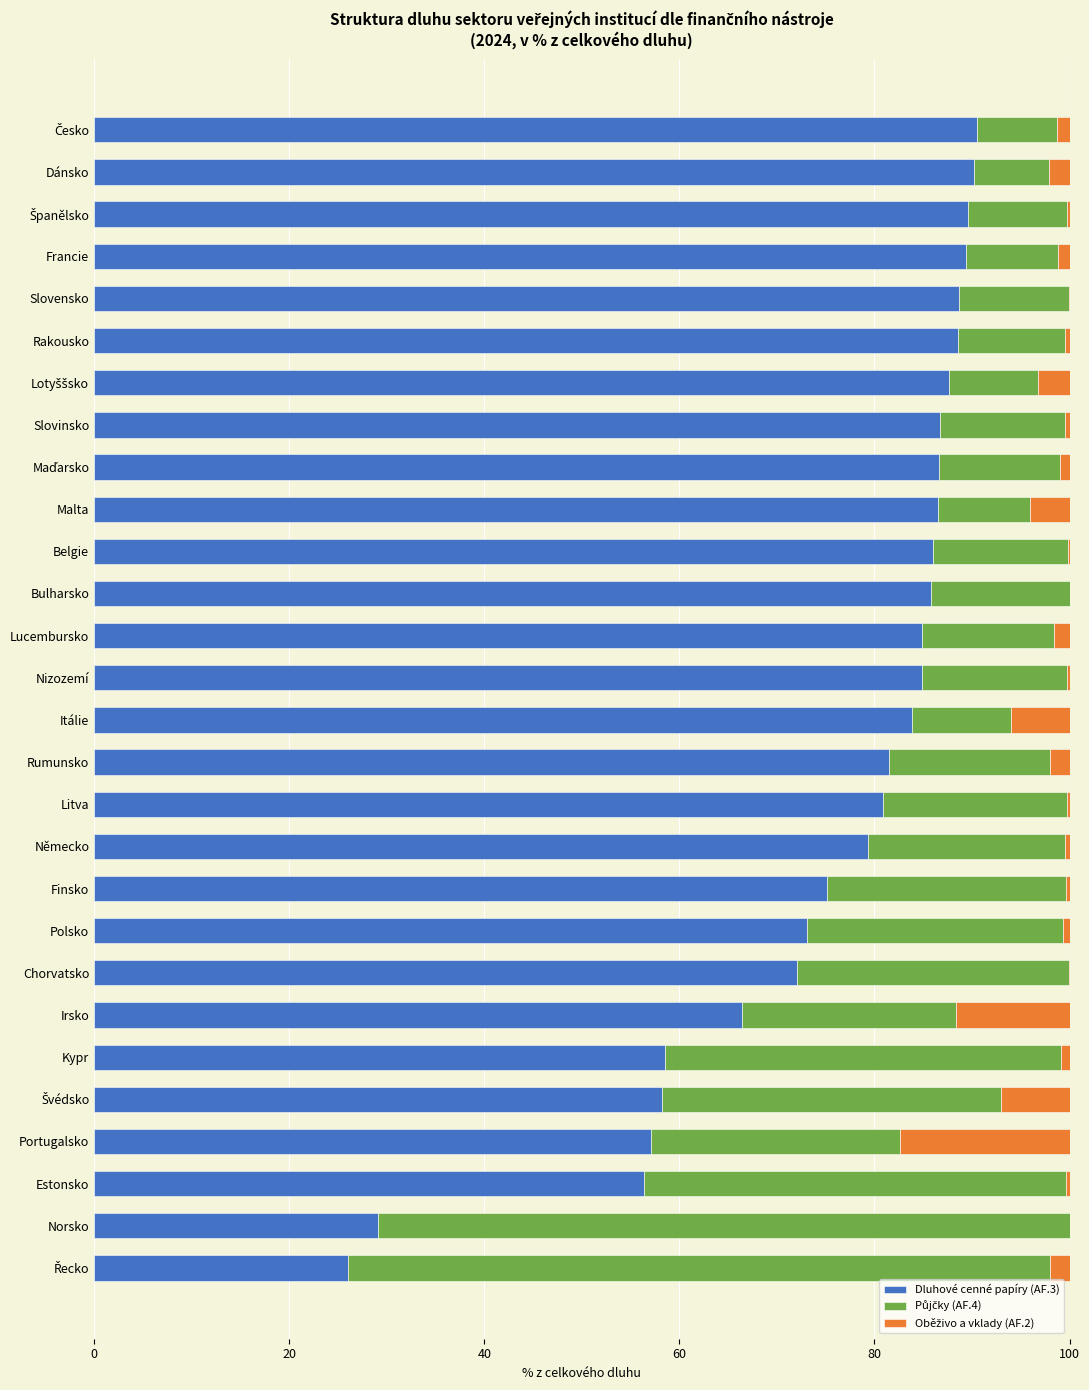

What is the total value across all series at Irsko?

100.0